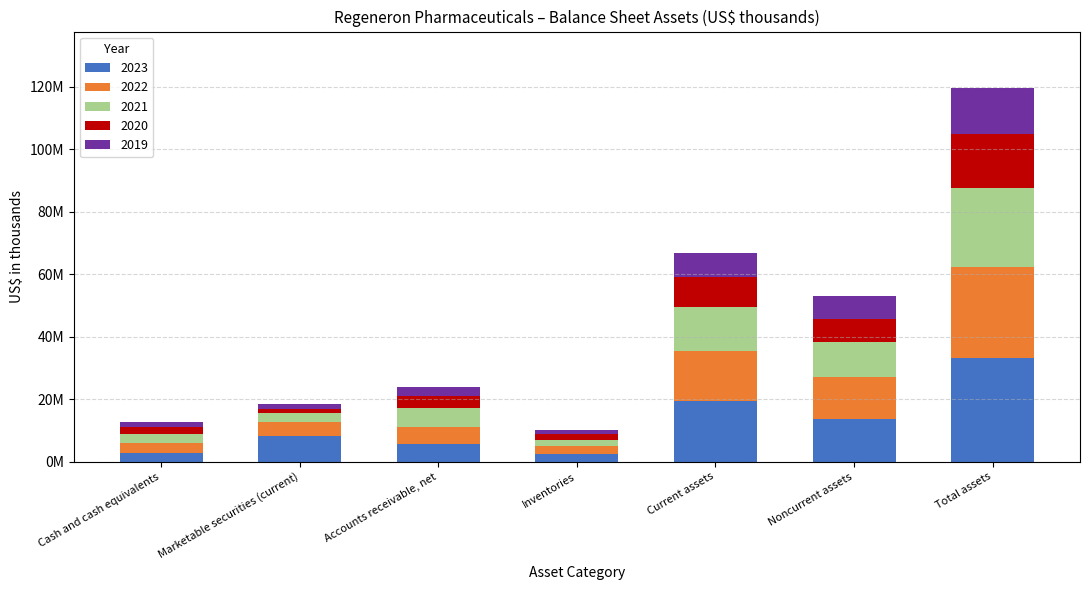

What position from the left is Inventories?

4